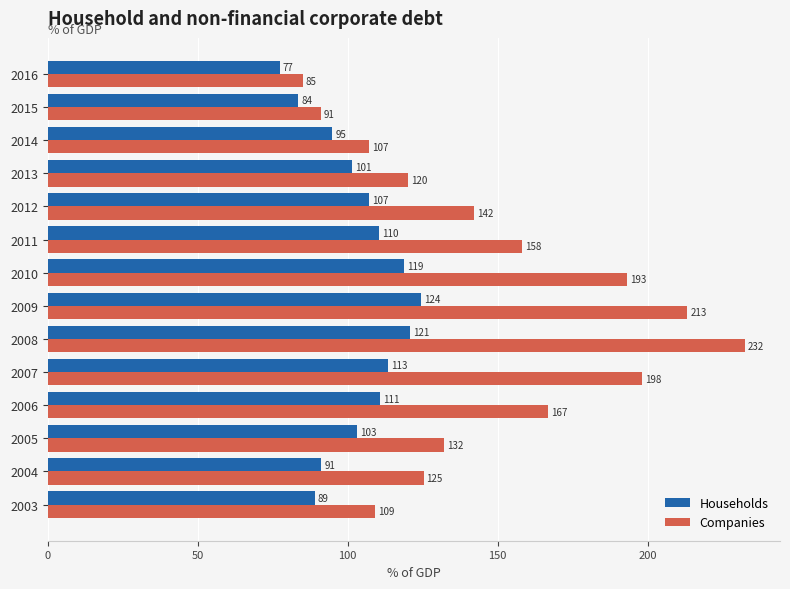

Between 2003 and 2009, which series saw the biggest shift?

Companies